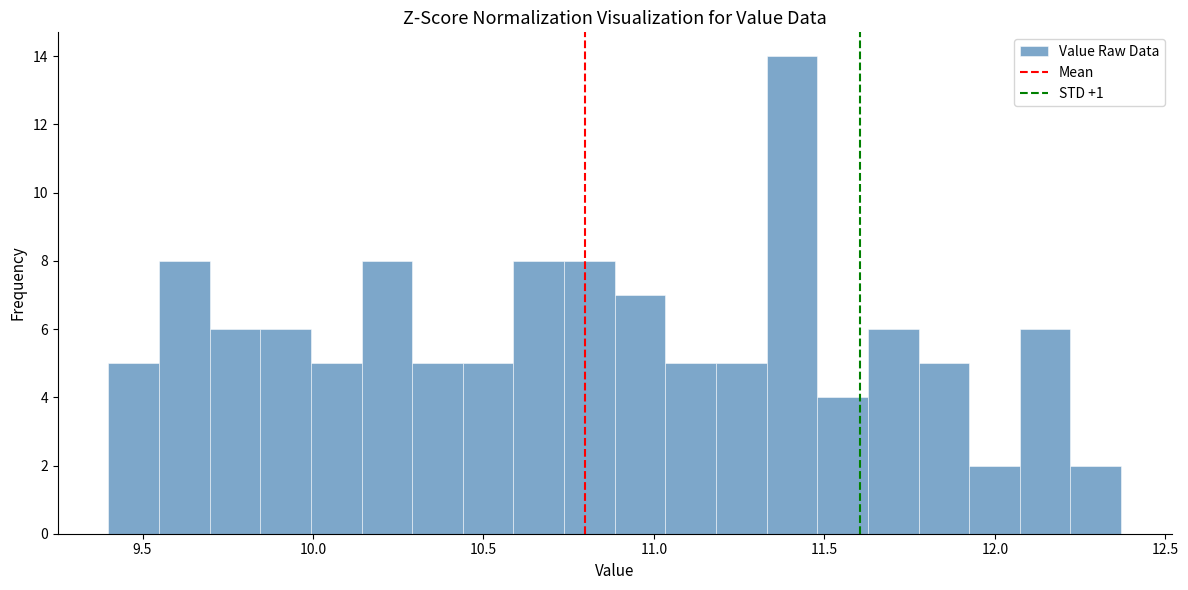

Read against the x-axis, roughly where is the centre of the tallest bar?

11.40